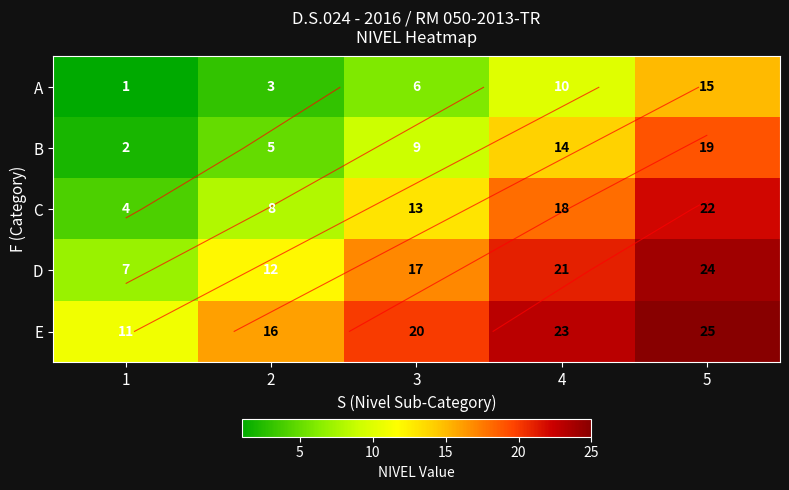

What is the total value across all series at 5?

105